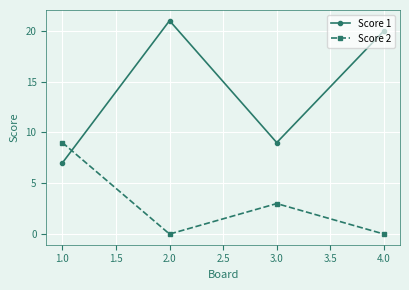

What is the minimum value for Score 1?

7